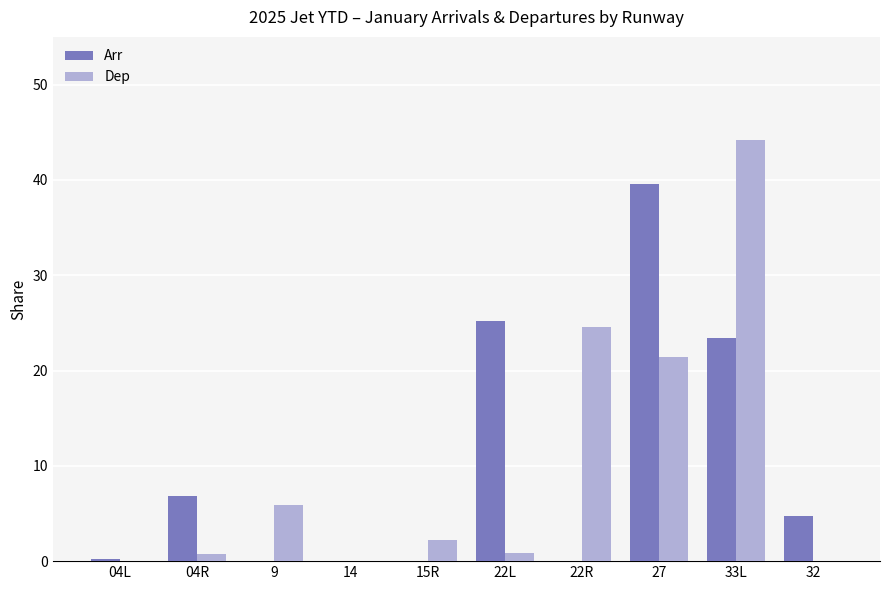

What are all the series names shown in the legend?

Arr, Dep